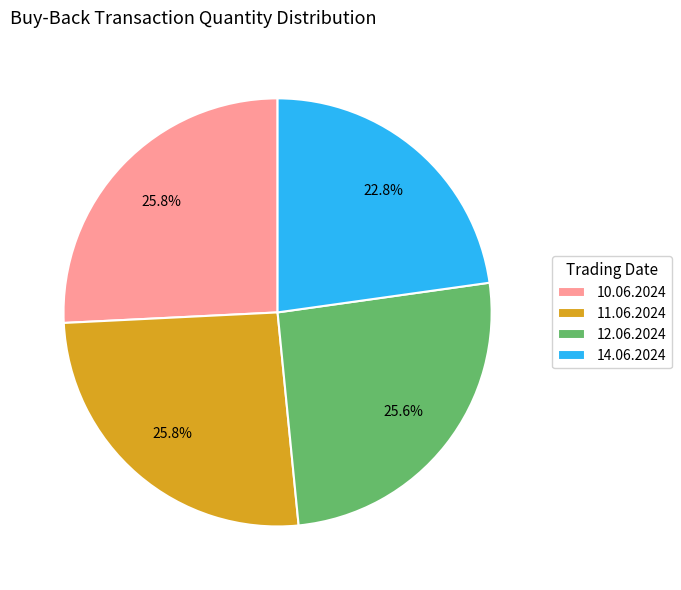

How many segments does this pie chart have?

4